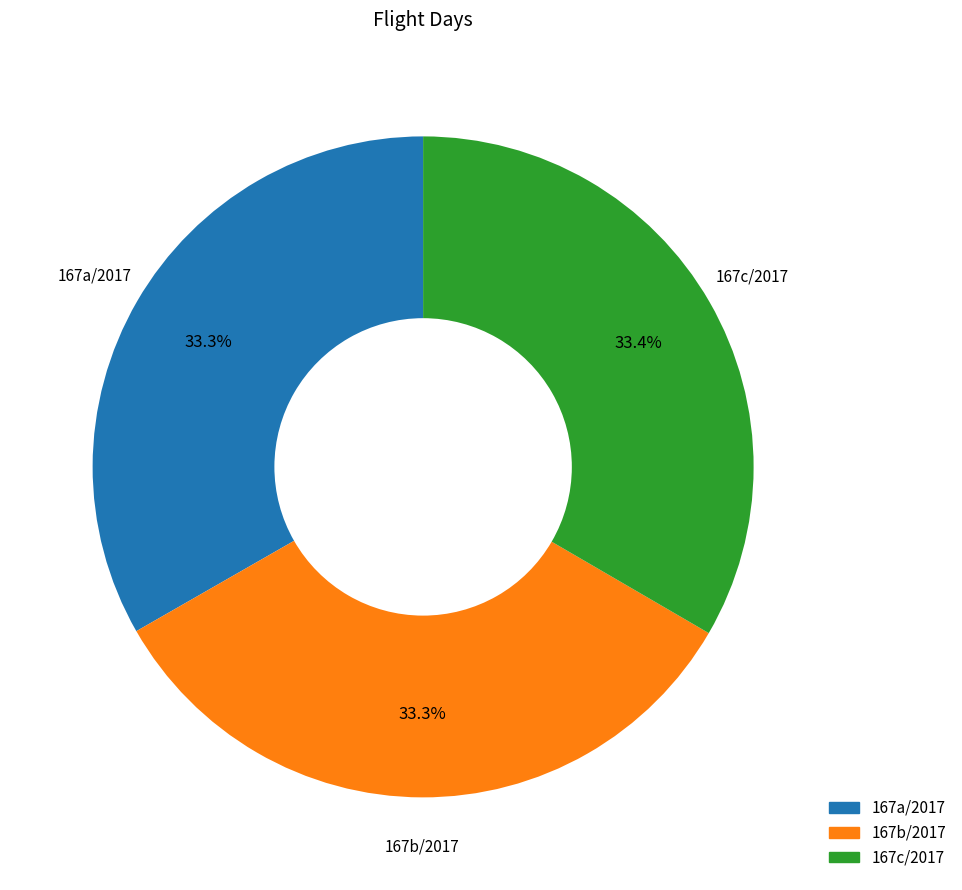

How many segments does this pie chart have?

3